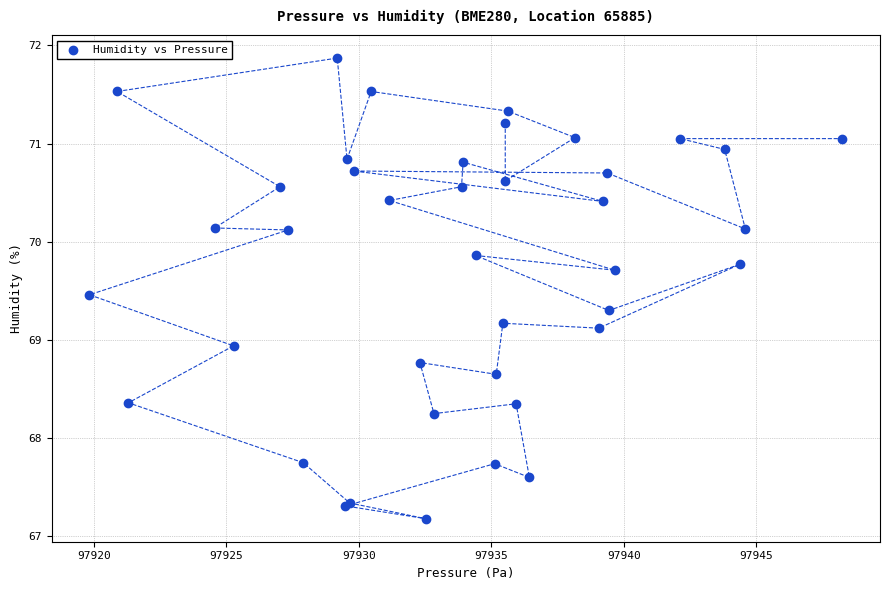

What Y value in the scatter plot is closest to 69?

68.9